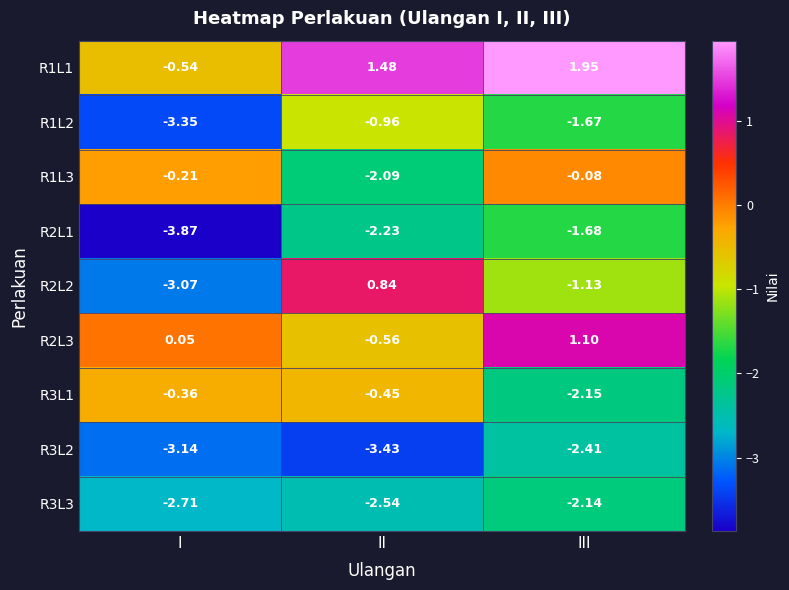

Rank the categories by R3L3 value from lowest to highest.

I, II, III